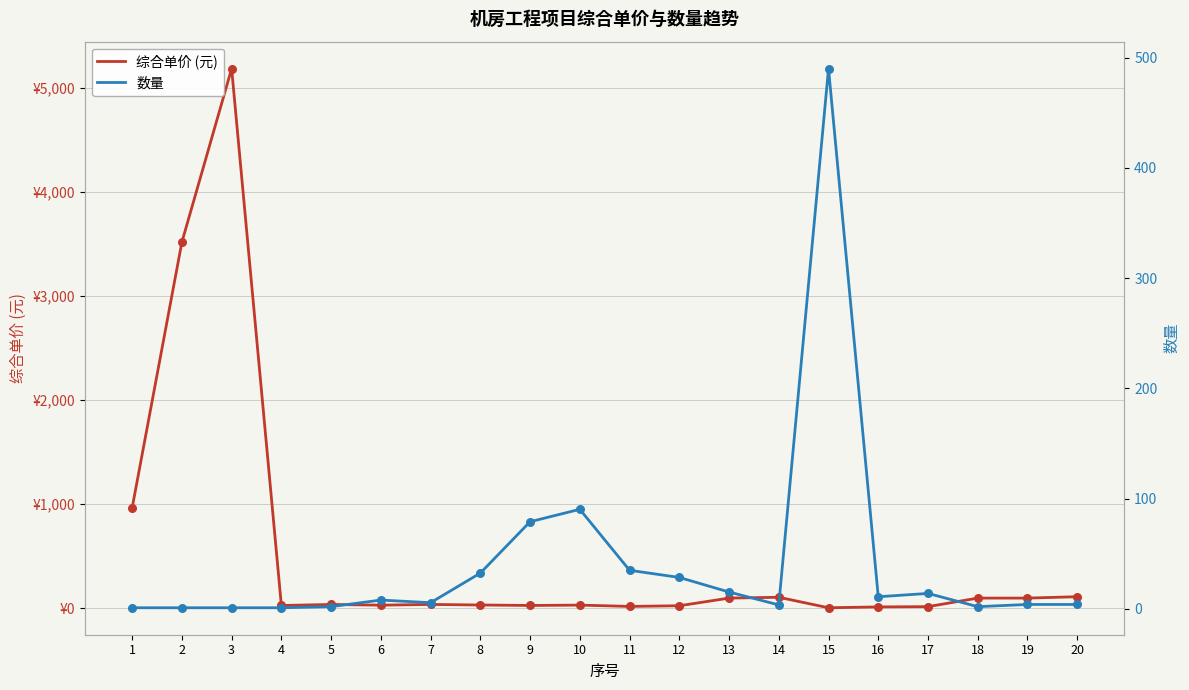

Which series contains the highest Y value?

综合单价 (元)